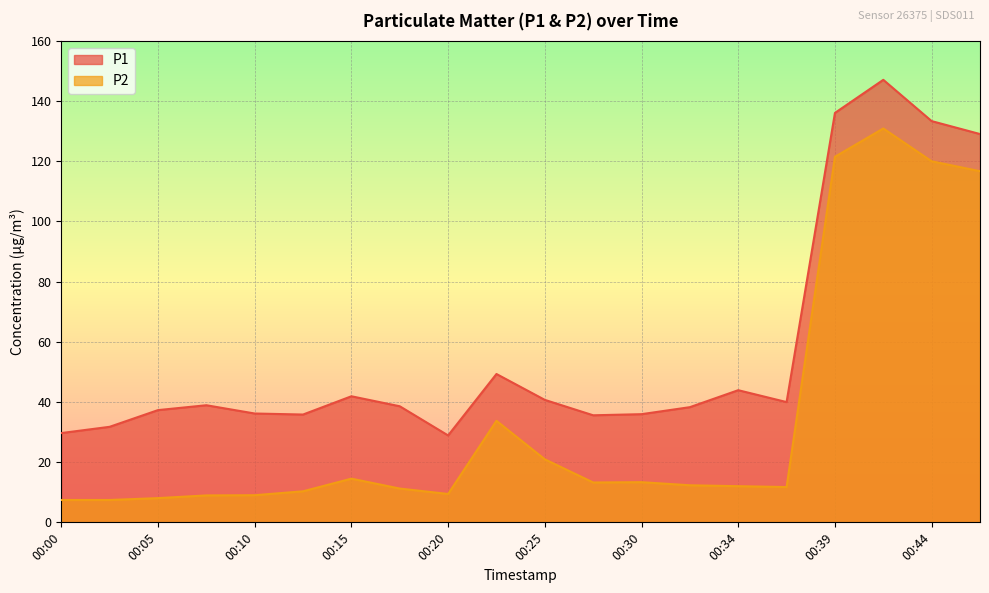

How many lines are shown in the chart?

2